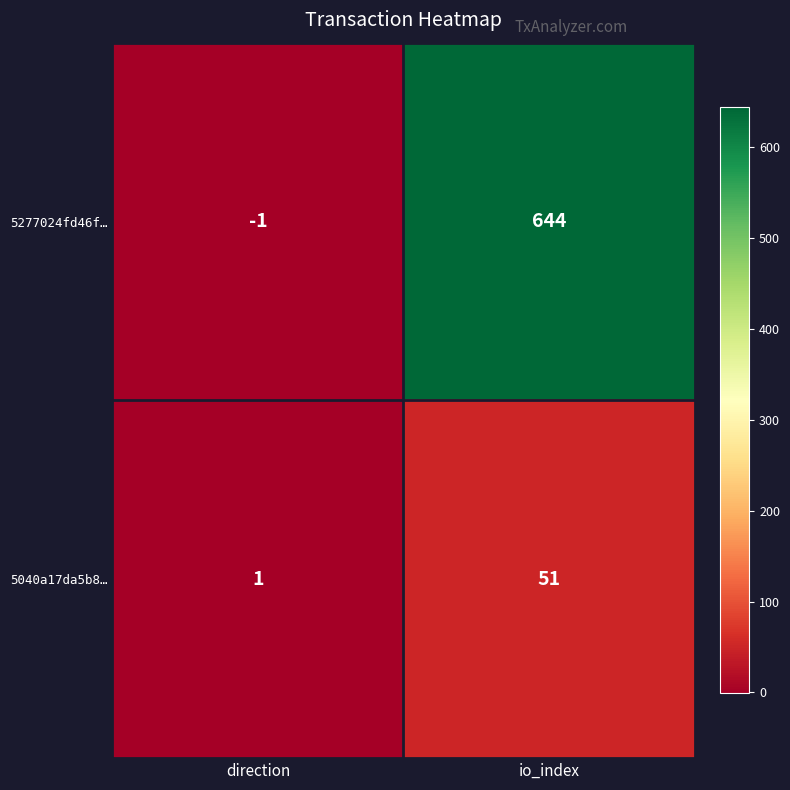

Rank the series by their maximum value, from highest to lowest.

5277024fd46f…, 5040a17da5b8…